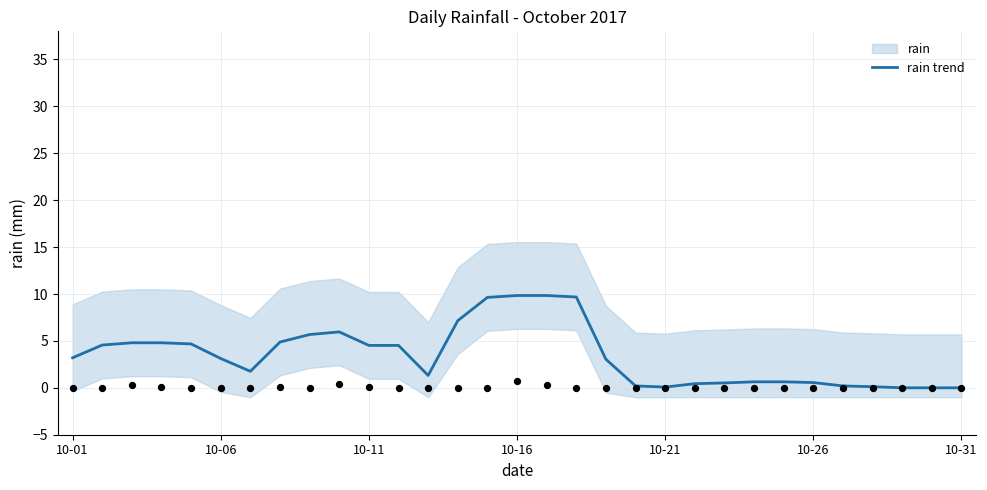

Between 10-26 and 26, which is larger?

10-26